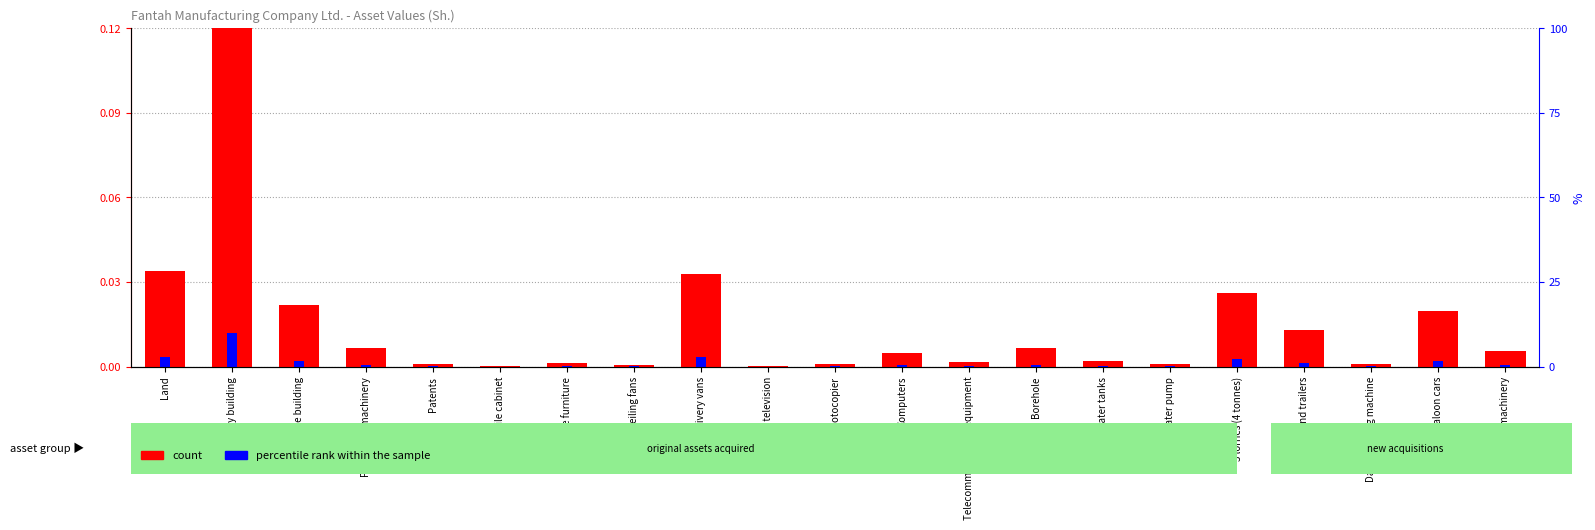

At 2-saloon cars, list the series in order from largest to smallest.

count, percentile rank within the sample